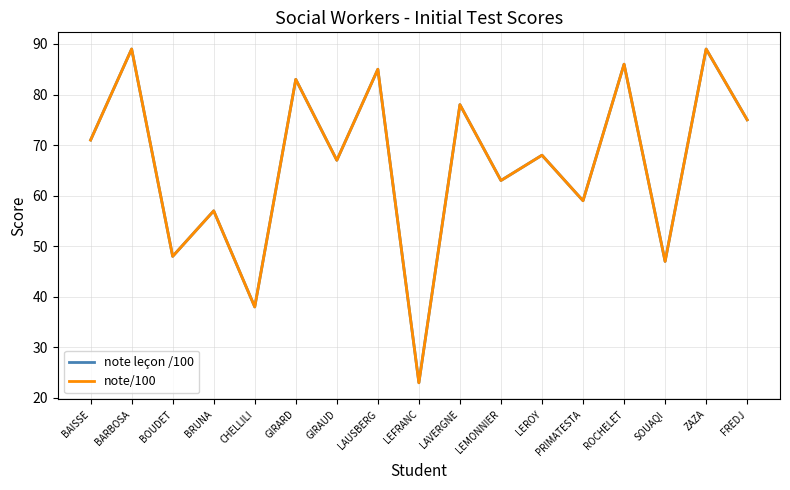

Reading left to right, extract all data points from this chart.

note leçon /100: 71	89	48	57	38	83	67	85	23	78	63	68	59	86	47	89	75
note/100: 71	89	48	57	38	83	67	85	23	78	63	68	59	86	47	89	75